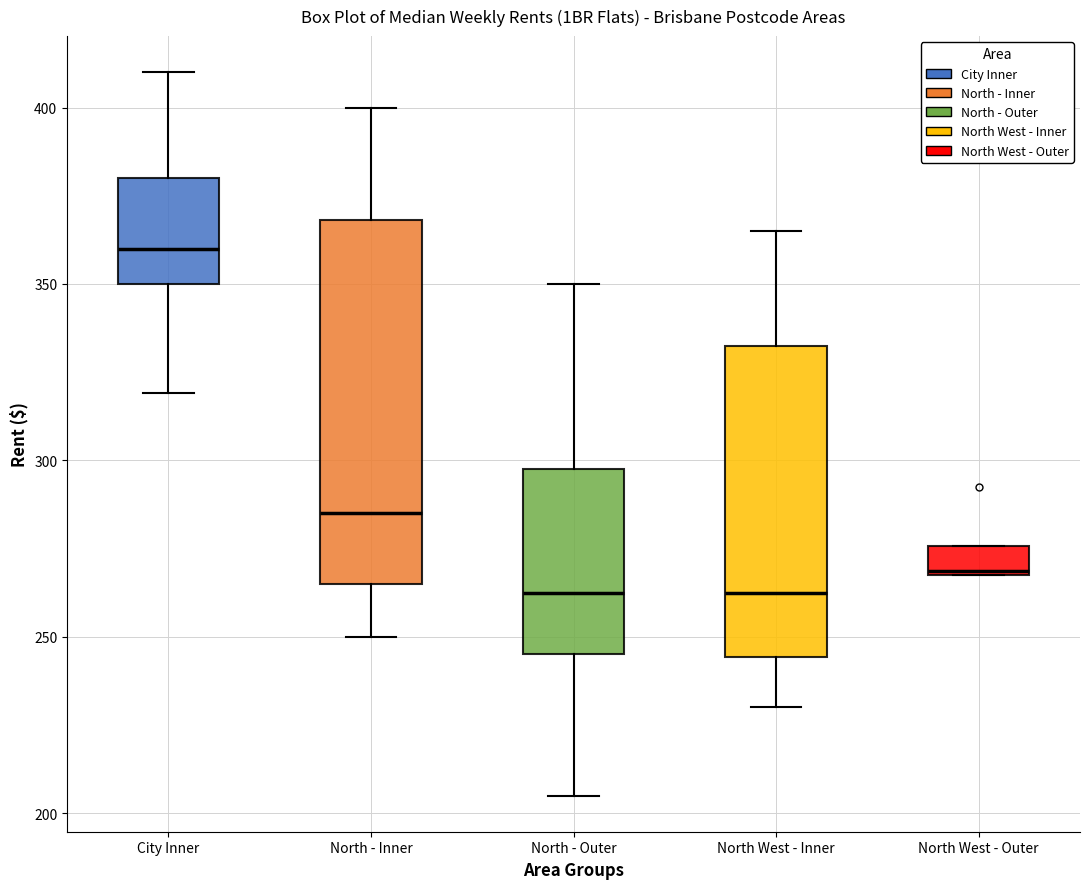

Reading left to right, read every box against the y-axis: the position of its median line, the range the box covers, and the ends of its whiskers. The values are not printed on the chart, so give them approximately, as read against the axis.

City Inner: median 360, box 350 to 380, whiskers 320 to 410
North - Inner: median 285, box 265 to 370, whiskers 250 to 400
North - Outer: median 265, box 245 to 300, whiskers 205 to 350
North West - Inner: median 265, box 245 to 335, whiskers 230 to 365
North West - Outer: median 270, box 270 to 275, whiskers 270 to 275